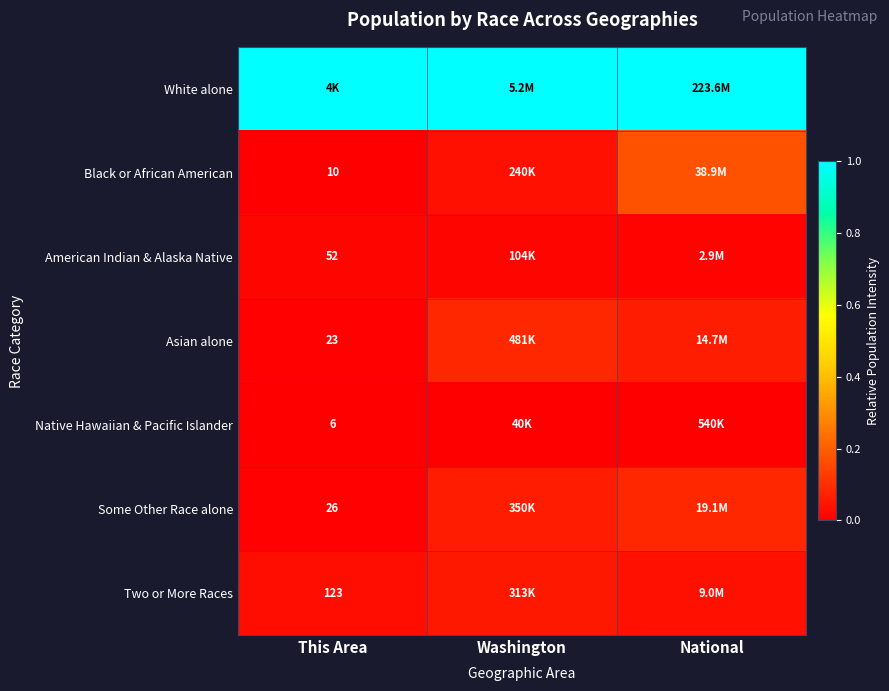

Which category has the lowest value in the Some Other Race alone series?

This Area